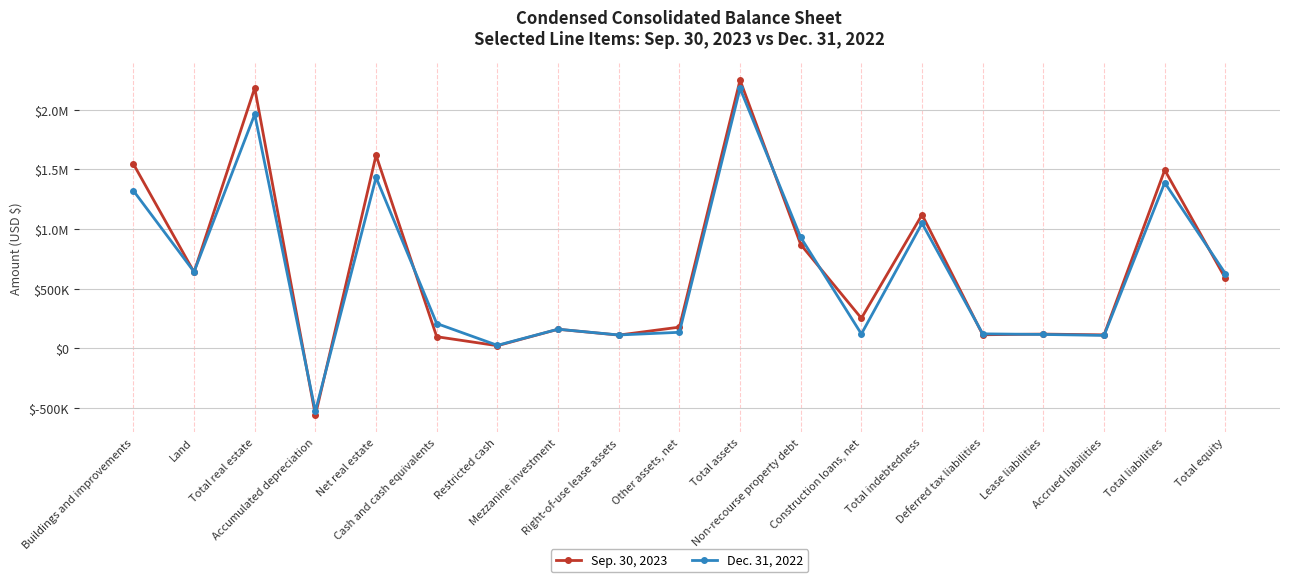

What position from the left is Other assets, net?

10